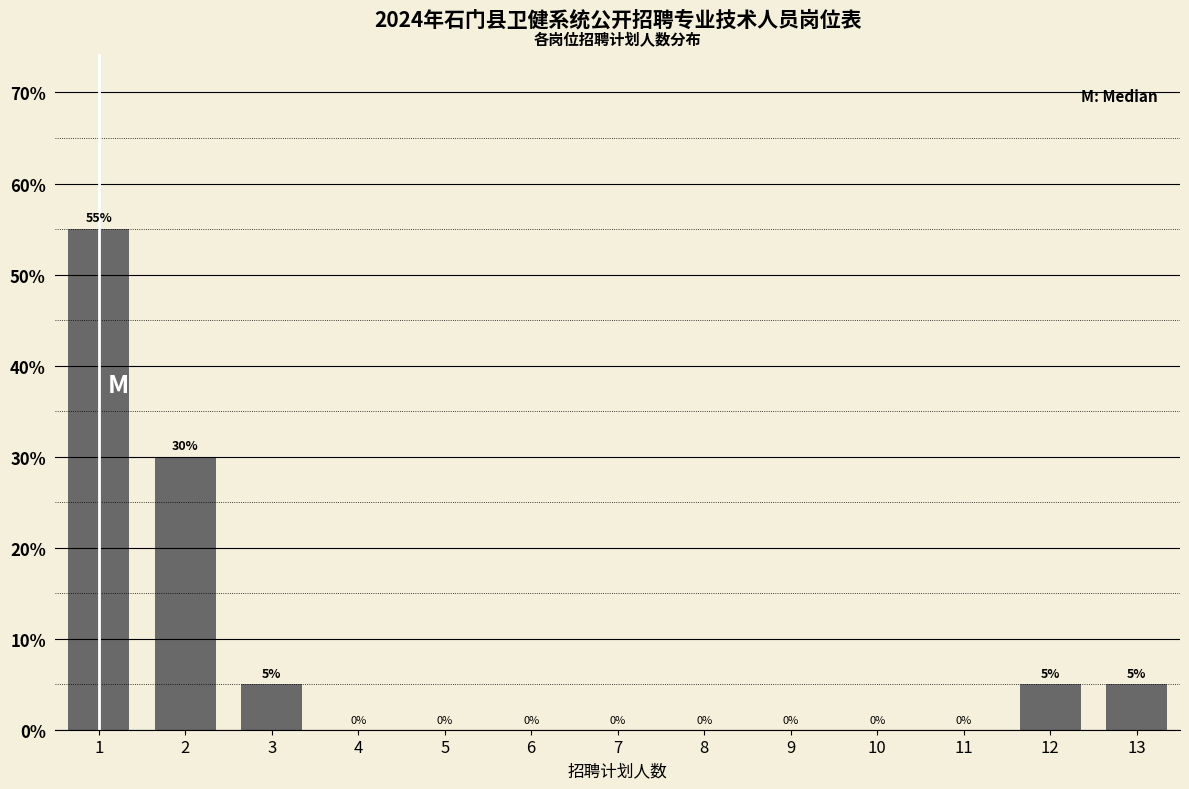

Reading left to right, extract all data points from this chart.

1=55.0	2=30.0	3=5.0	4=0.0	5=0.0	6=0.0	7=0.0	8=0.0	9=0.0	10=0.0	11=0.0	12=5.0	13=5.0